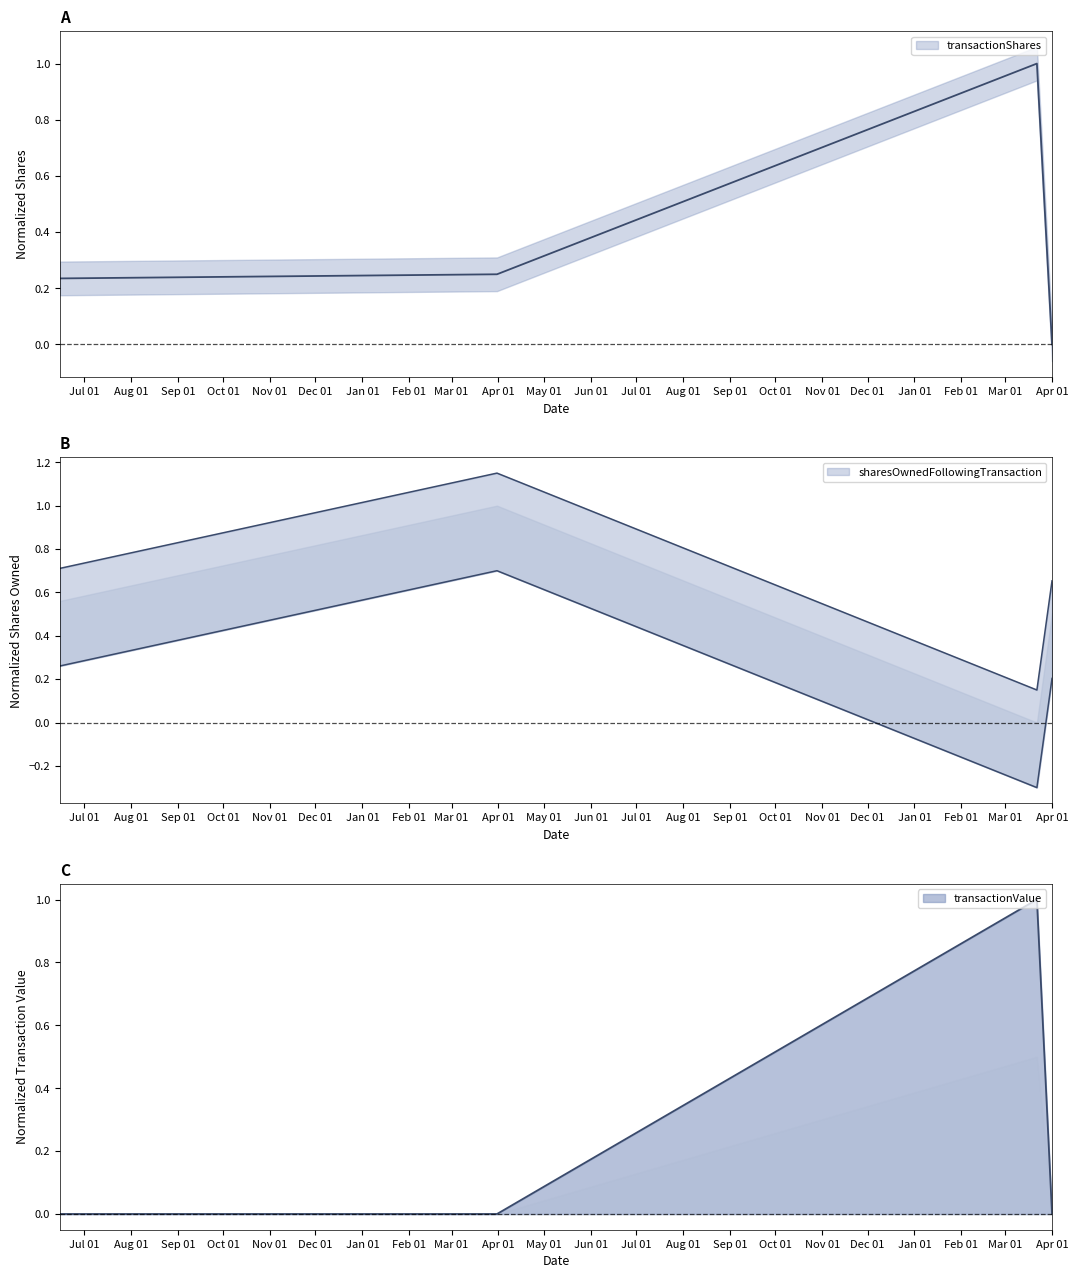

Which series has the widest spread of values?

transactionShares